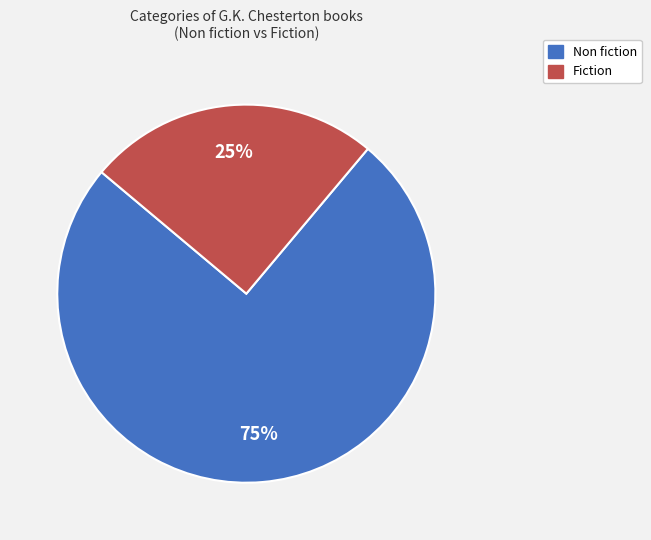

To the nearest percent, what percentage of the pie is Fiction?

25%